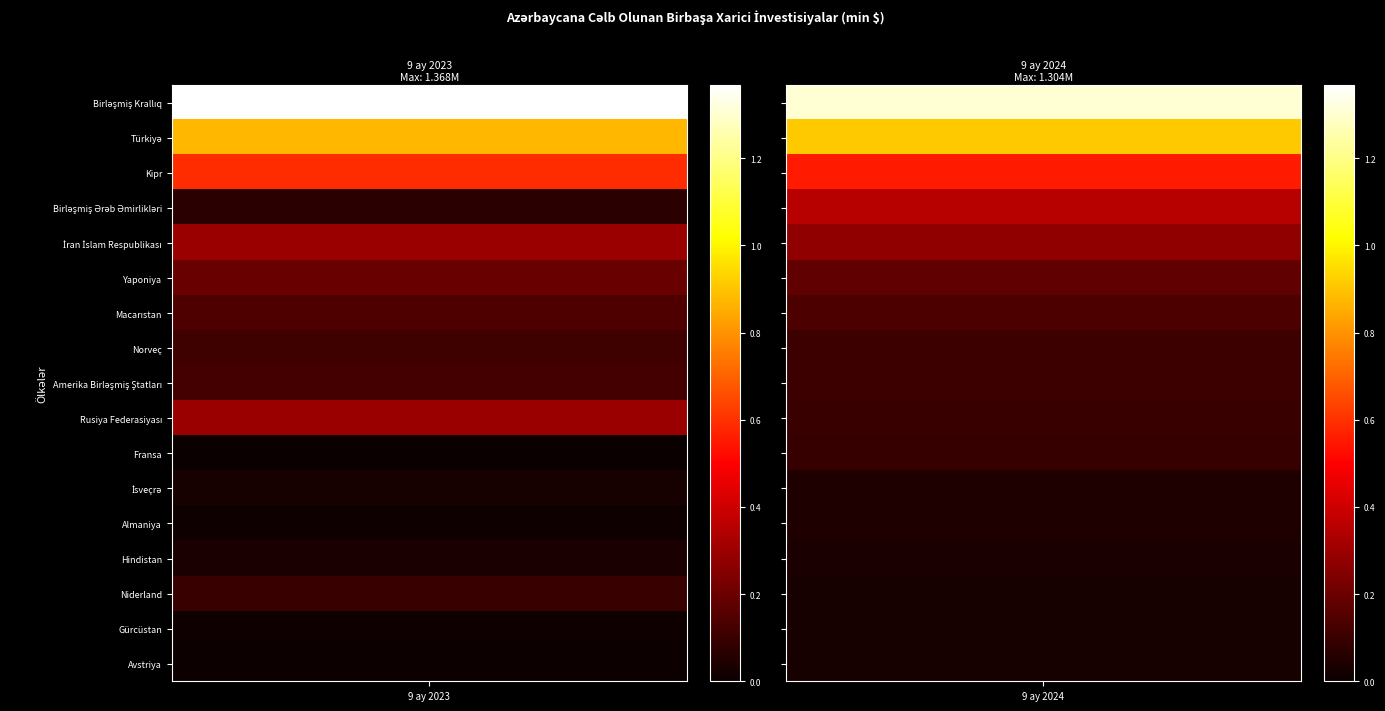

At 9 ay 2023, list the series in order from largest to smallest.

Birləşmiş Krallıq, Türkiyə, Kipr, İran İslam Respublikası, Rusiya Federasiyası, Yaponiya, Macarıstan, Amerika Birləşmiş Ştatları, Norveç, Niderland, Birləşmiş Ərəb Əmirlikləri, Hindistan, İsveçrə, Almaniya, Gürcüstan, Avstriya, Fransa